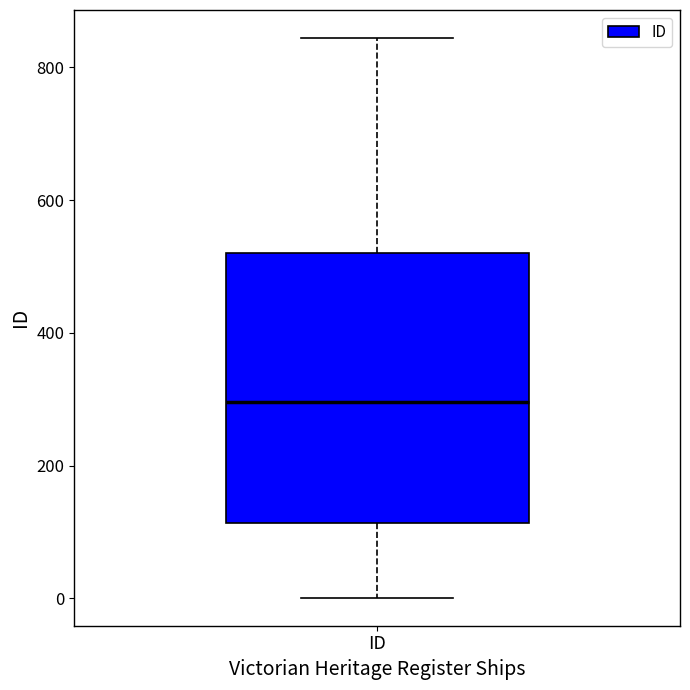

Read this box plot against the y-axis: the position of the median line, the range covered by the box, and the ends of both whiskers. The values are not printed on the chart, so give them approximately, as read against the axis.

median 300, box 120 to 520, whiskers 0 to 840